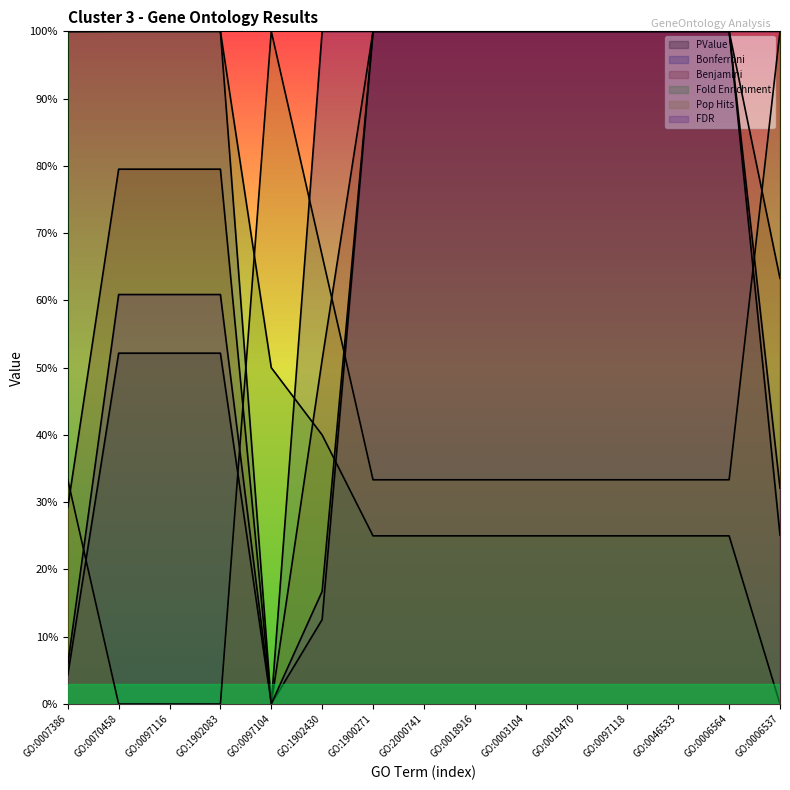

What is the difference between the maximum and minimum values in the Bonferroni series?

1.0